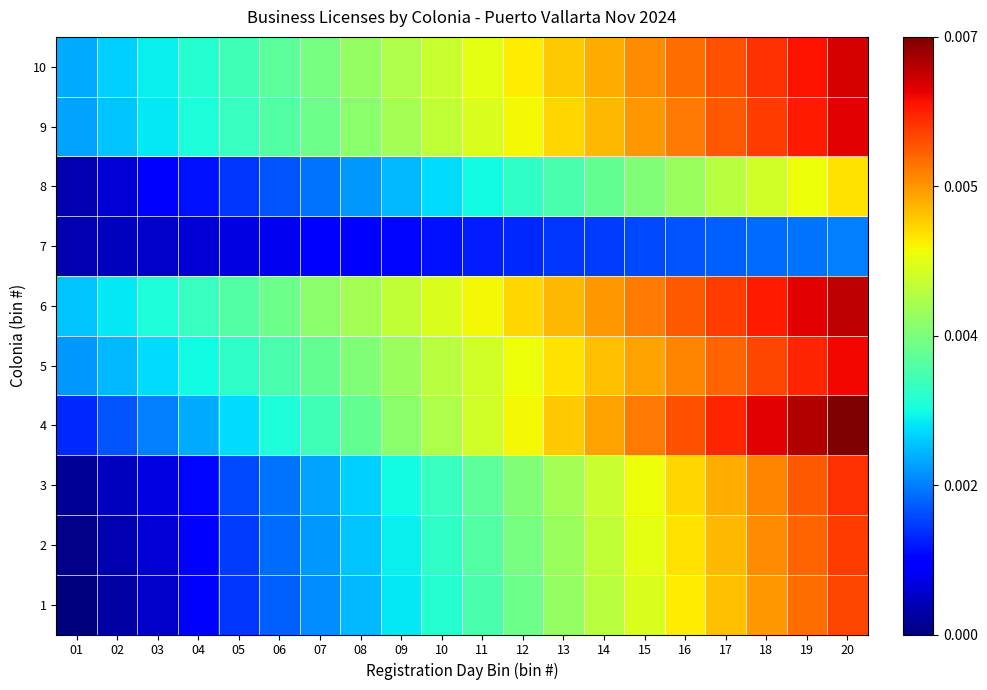

Which category has the lowest value across all series?

01